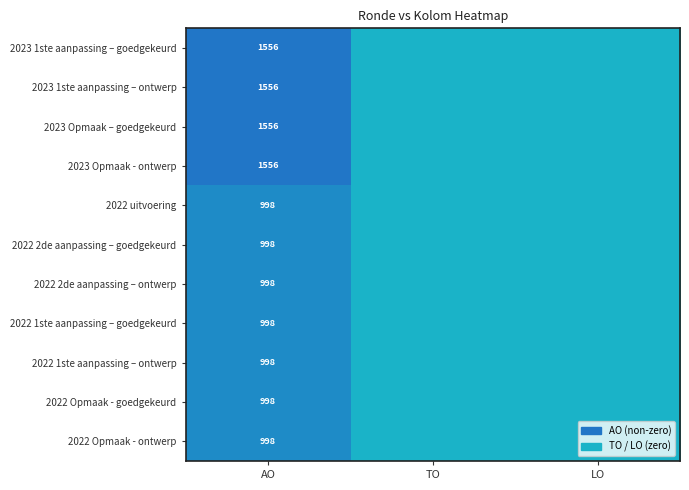

What is the total value across all series at AO?

13210